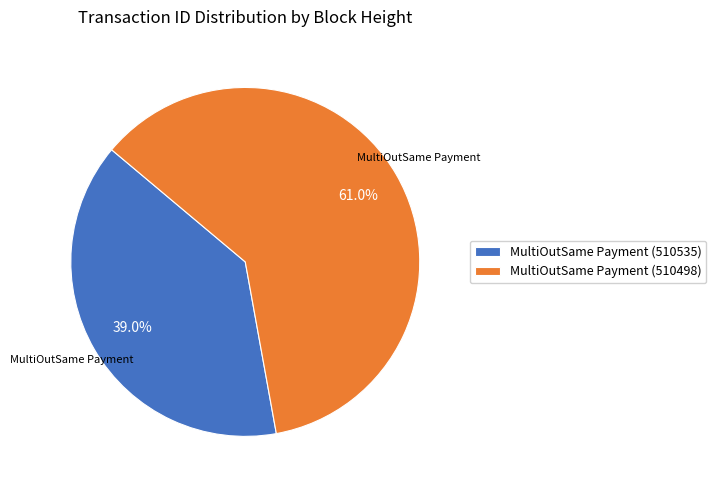

To the nearest percent, what portion does MultiOutSame Payment (510535) represent?

39%